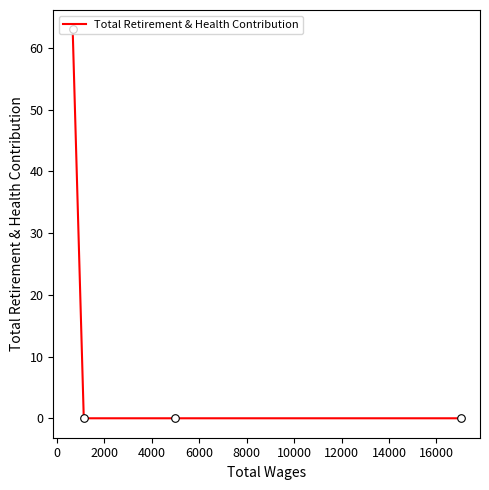

Which has a higher value, 4000 or 2000?

4000